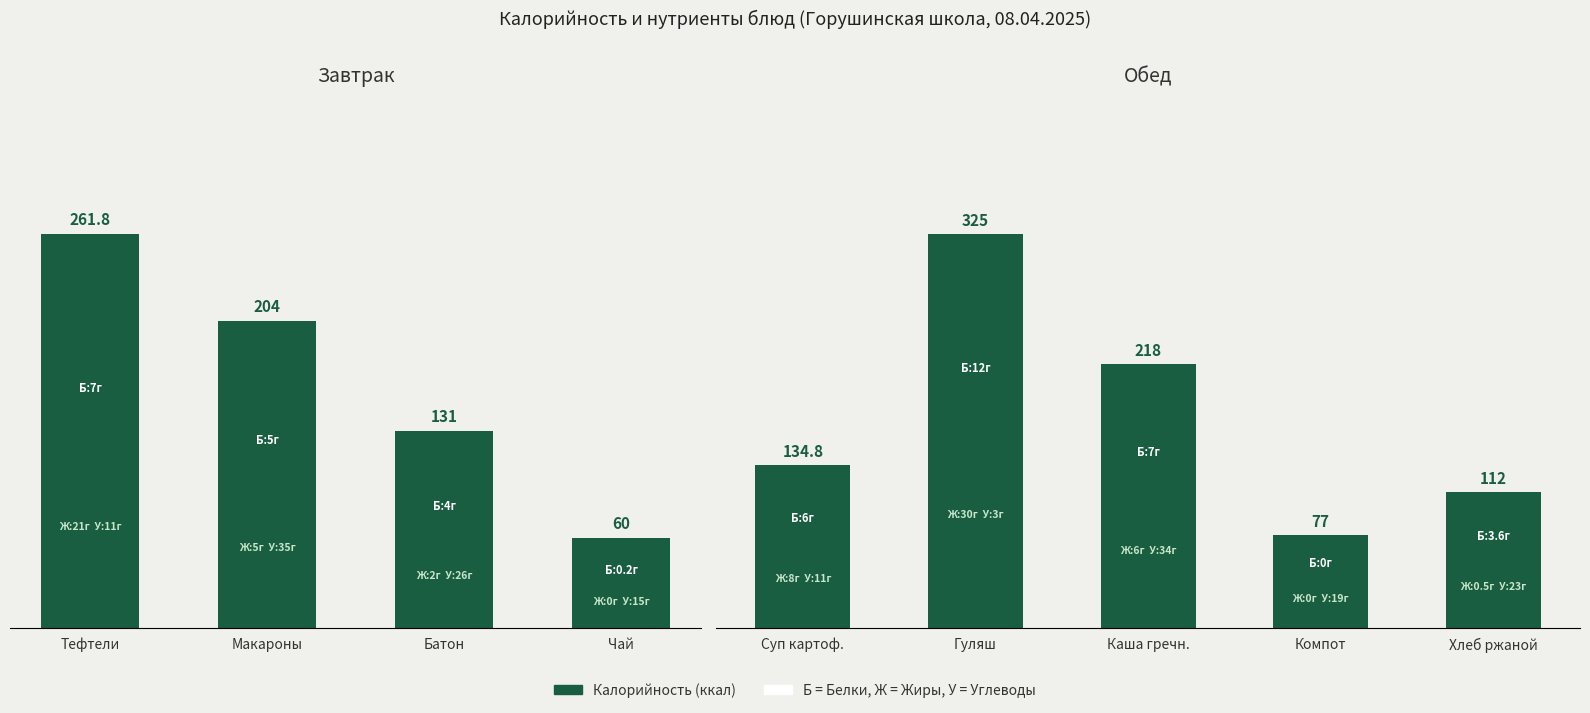

What position from the left is Компот?

4